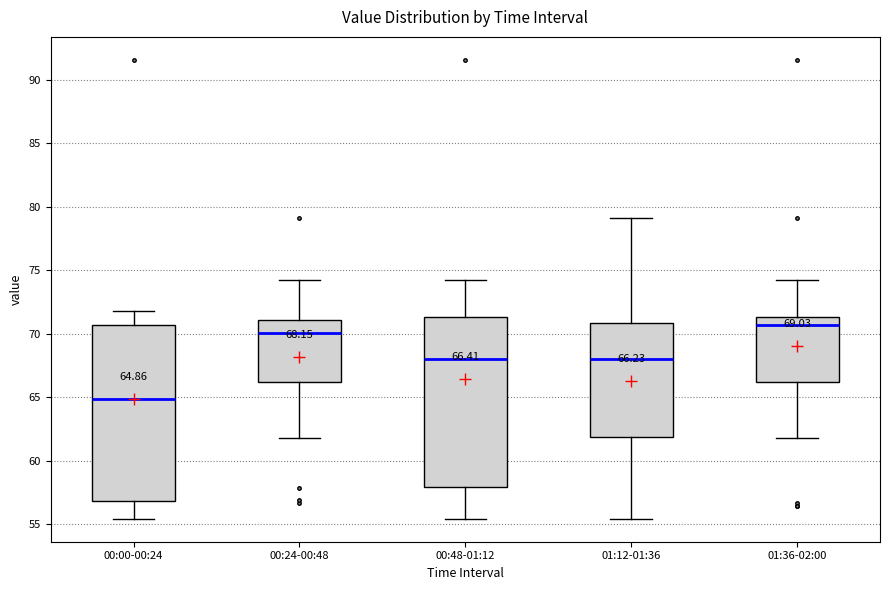

Which box's median line is the lowest?

00:00-00:24